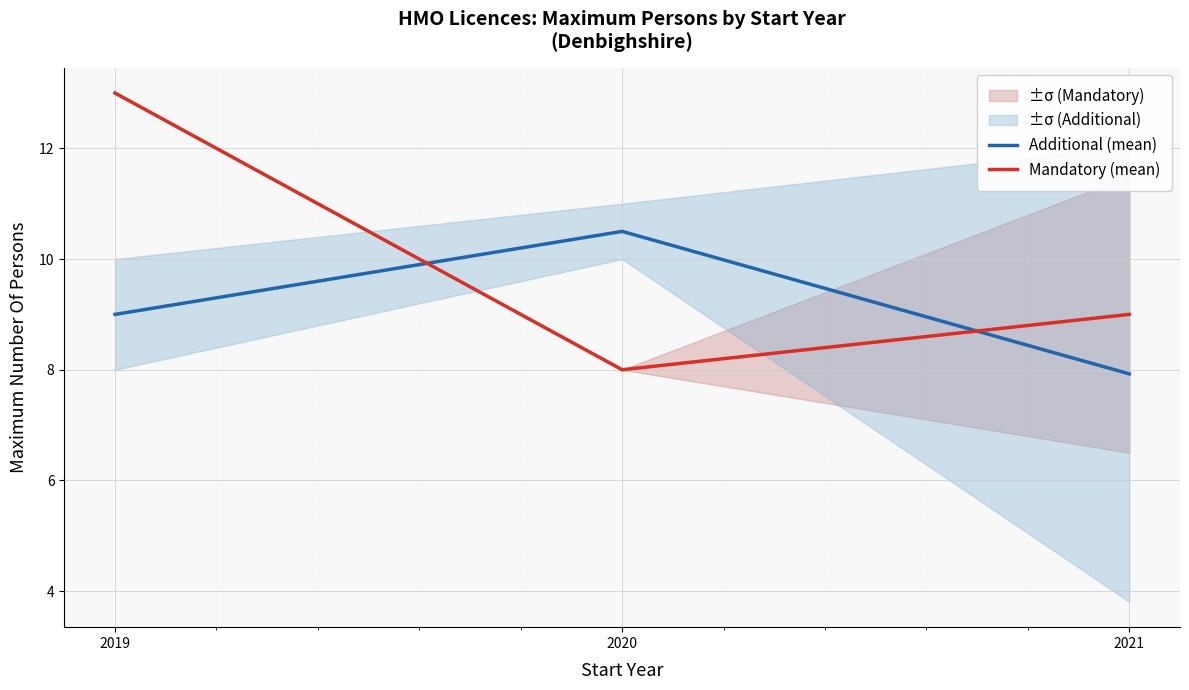

At which label does Additional (mean) reach its minimum?

2021